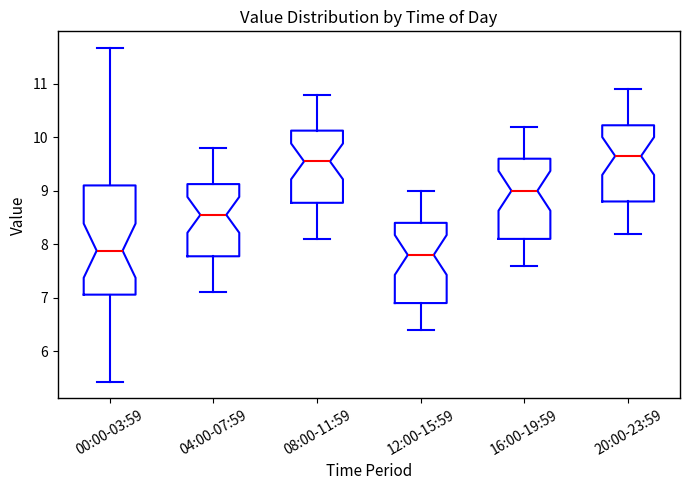

Reading left to right, transcribe this box plot: for each box, give where its median line is, the range the box spans, and where its two whiskers end, as read against the y-axis. The values are not printed on the chart, so give them approximately, as read against the axis.

00:00-03:59: median 7.9, box 7.1 to 9.1, whiskers 5.4 to 11.7
04:00-07:59: median 8.6, box 7.8 to 9.1, whiskers 7.1 to 9.8
08:00-11:59: median 9.6, box 8.8 to 10.1, whiskers 8.1 to 10.8
12:00-15:59: median 7.8, box 6.9 to 8.4, whiskers 6.4 to 9.0
16:00-19:59: median 9.0, box 8.1 to 9.6, whiskers 7.6 to 10.2
20:00-23:59: median 9.7, box 8.8 to 10.2, whiskers 8.2 to 10.9